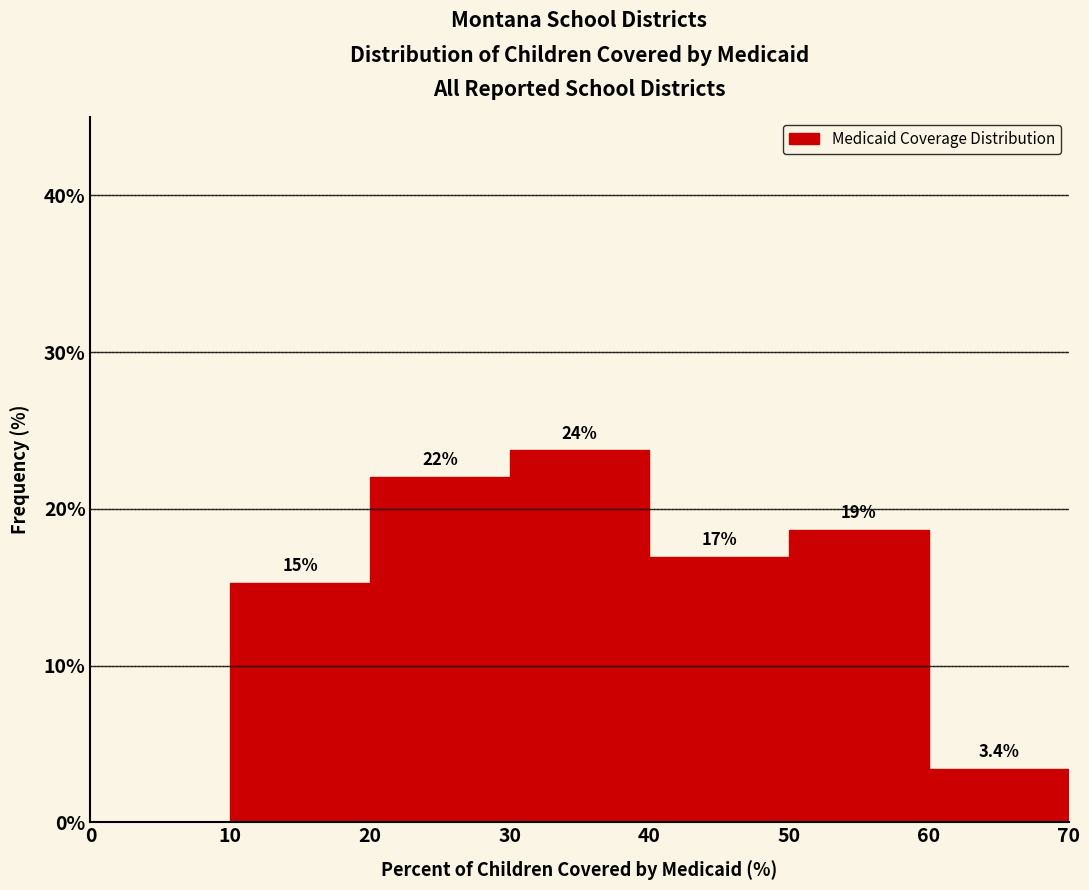

Which range on the x-axis has the tallest bar?

30 to 40